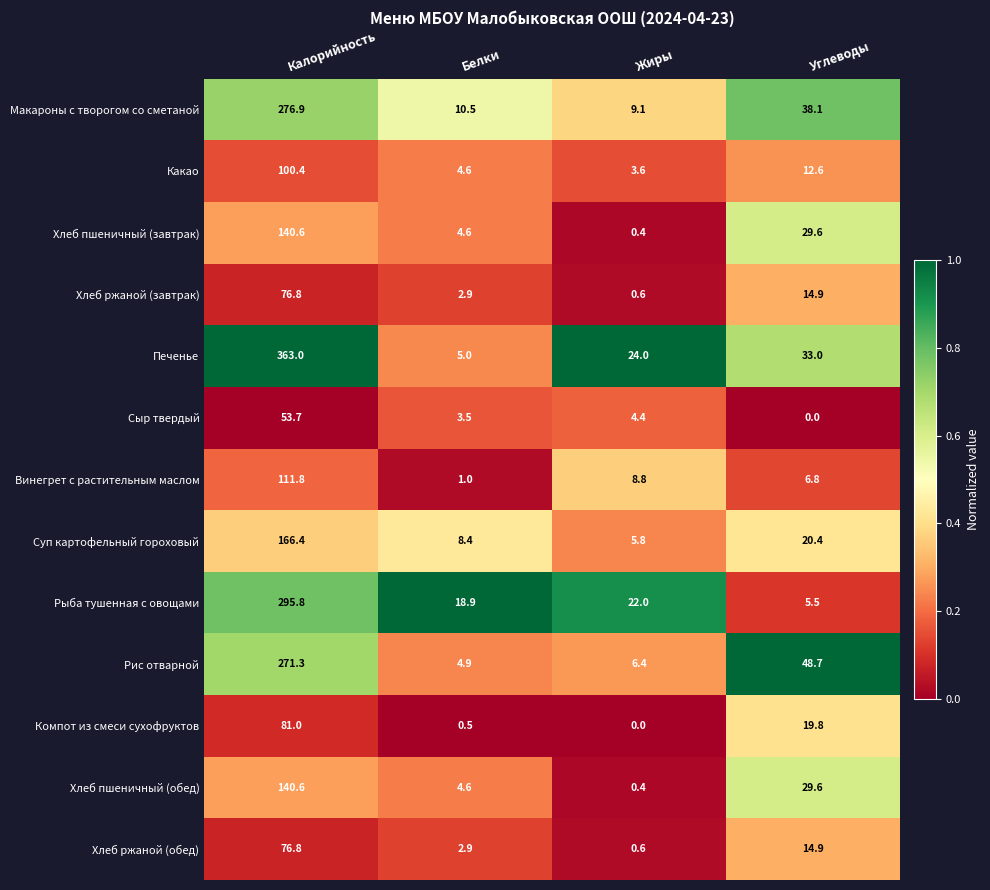

At which label does Хлеб пшеничный (завтрак) first exceed 29?

Калорийность